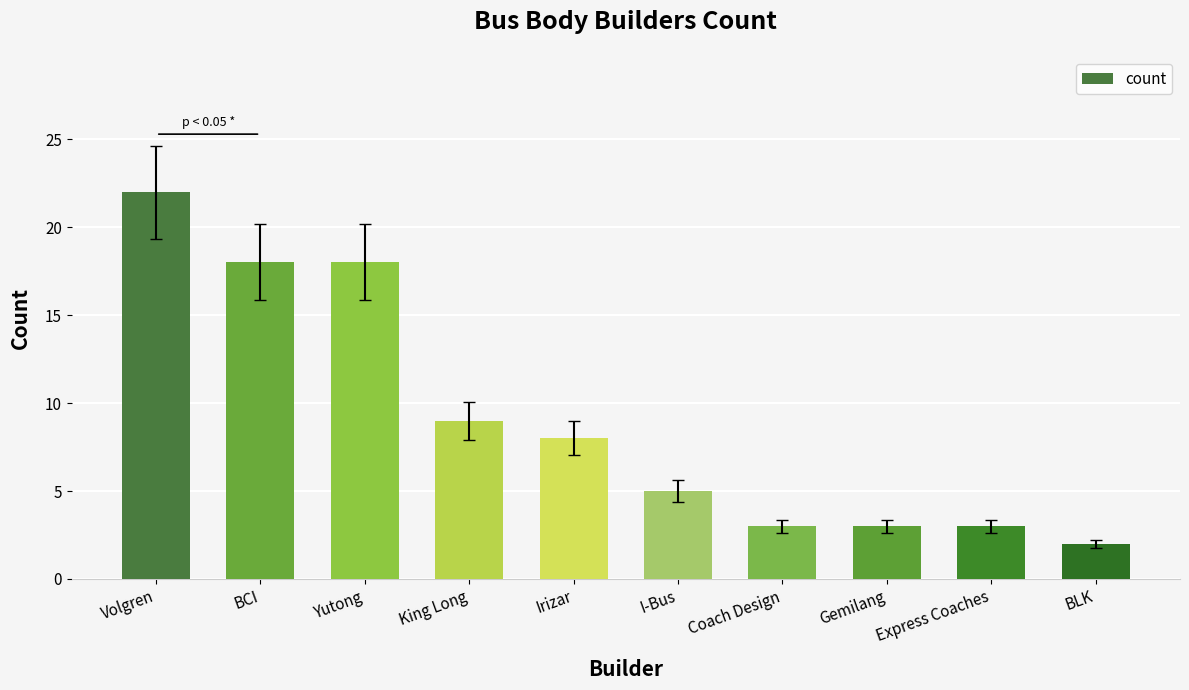

What is the difference between the values at I-Bus and BCI?

13